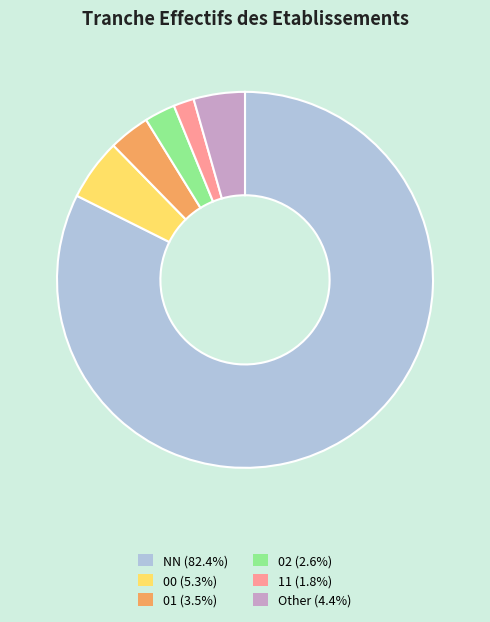

Rank the categories by value from highest to lowest.

NN, 00, Other, 01, 02, 11